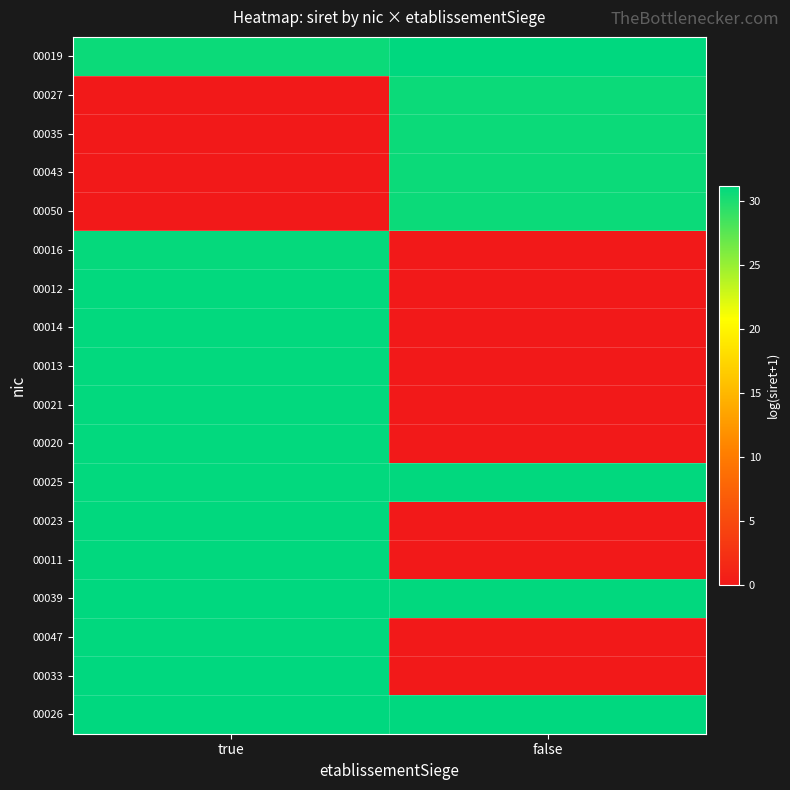

What is the spread (max minus min) of values at true?

31.2